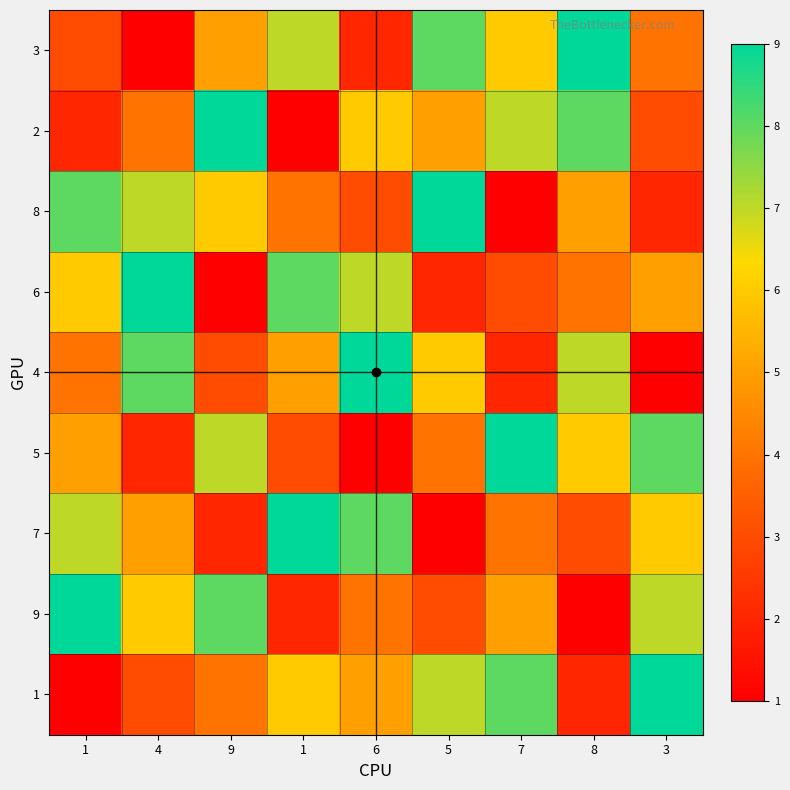

At 9, list the series in order from smallest to largest.

6, 7, 4, 1, 3, 8, 5, 9, 2